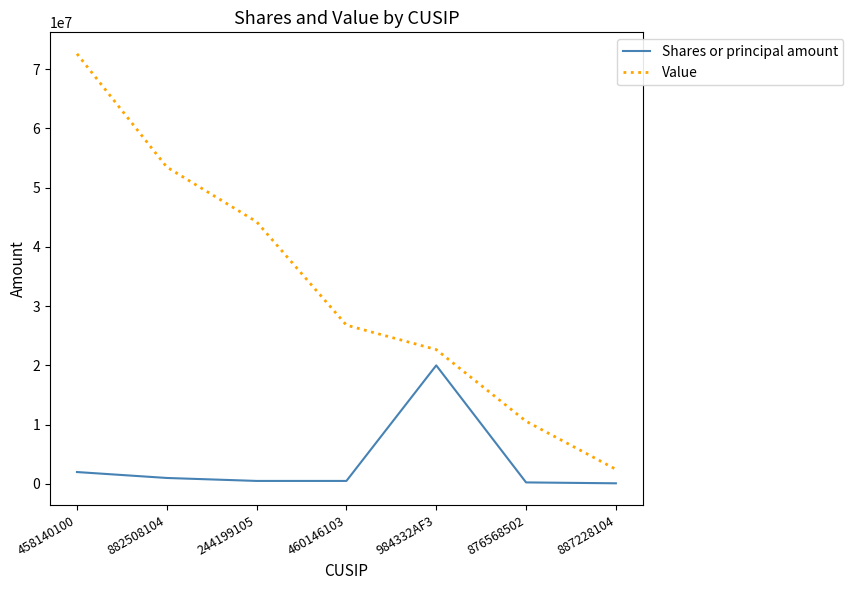

What is the average value of the Shares or principal amount series?

3478571